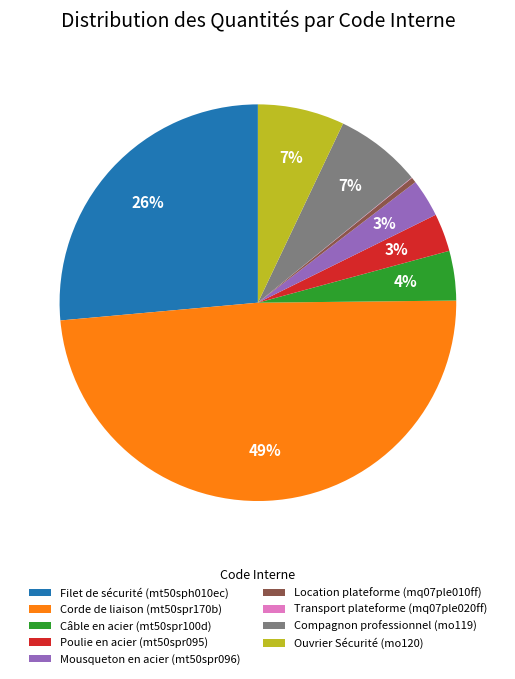

Is it true that Compagnon professionnel (mo119) is 7% of the pie?

True